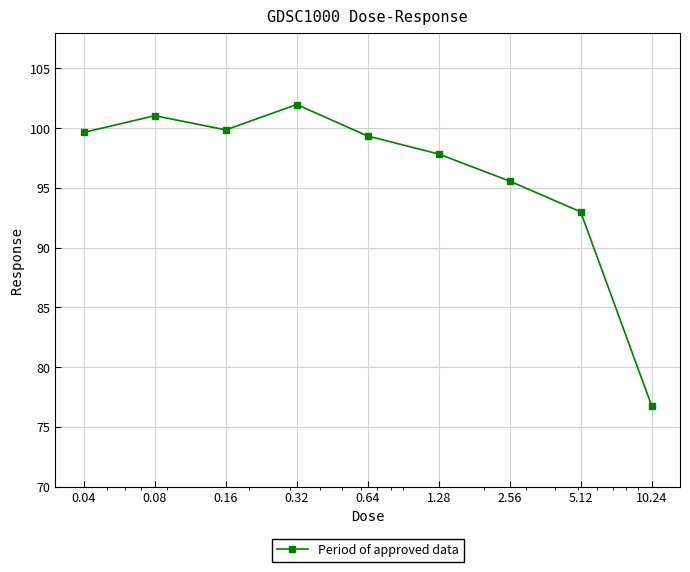

What is the minimum value shown in the chart?

76.8